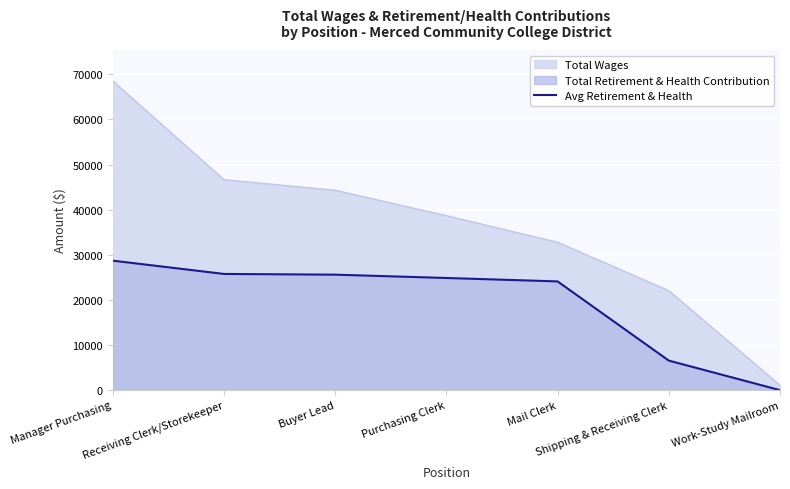

Does the chart display data point markers on the line(s)?

No